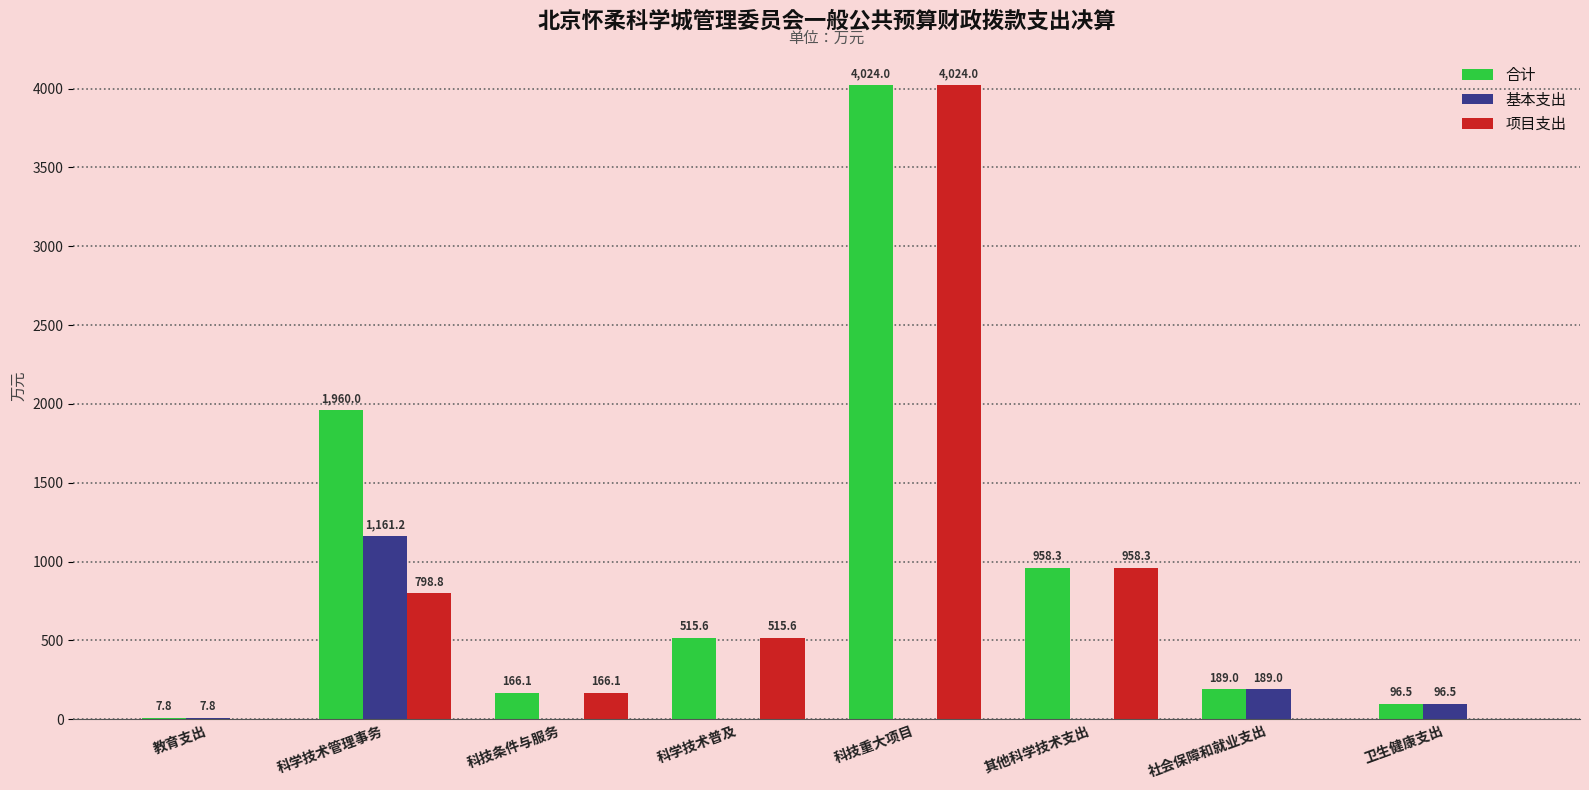

Between 科技重大项目 and 社会保障和就业支出, which series saw the biggest shift?

项目支出